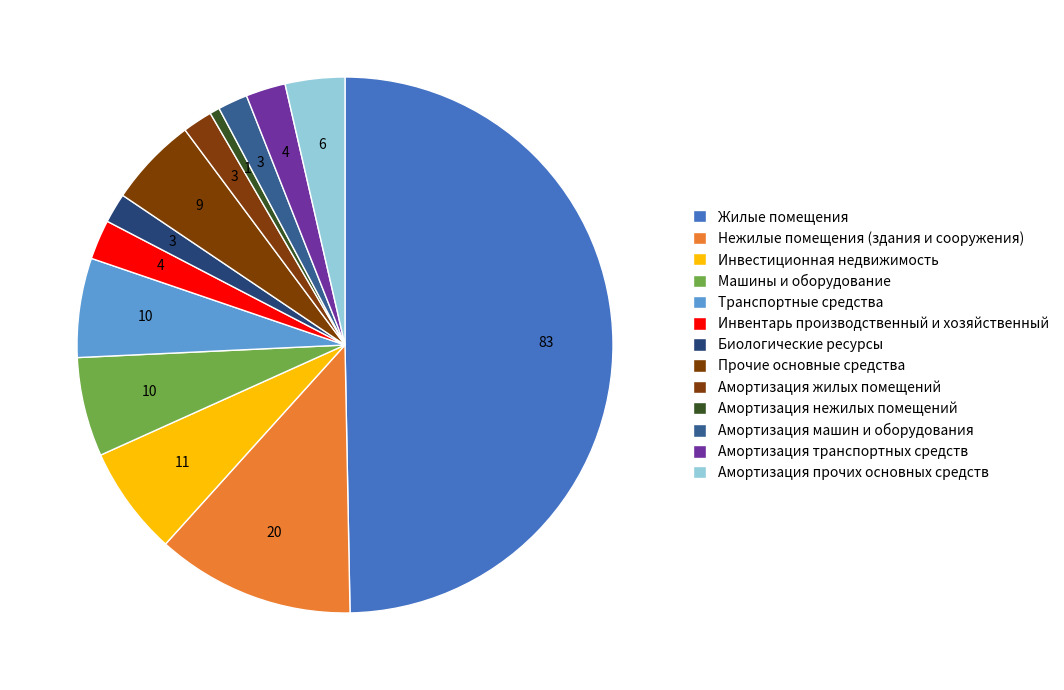

How many segments does this pie chart have?

13